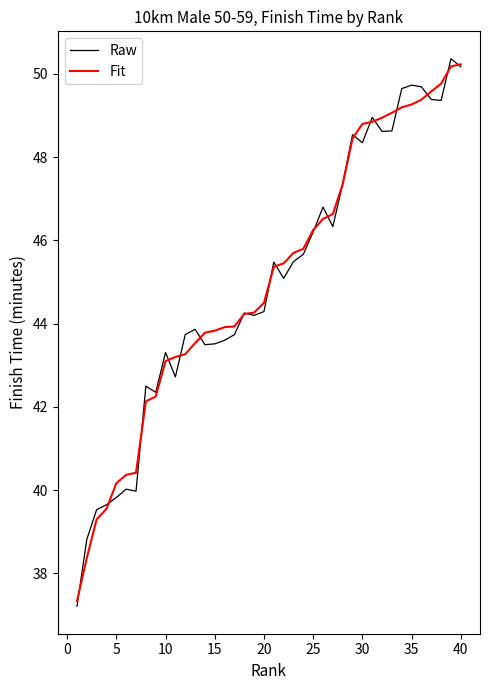

What is the highest value of the Raw series?

50.4